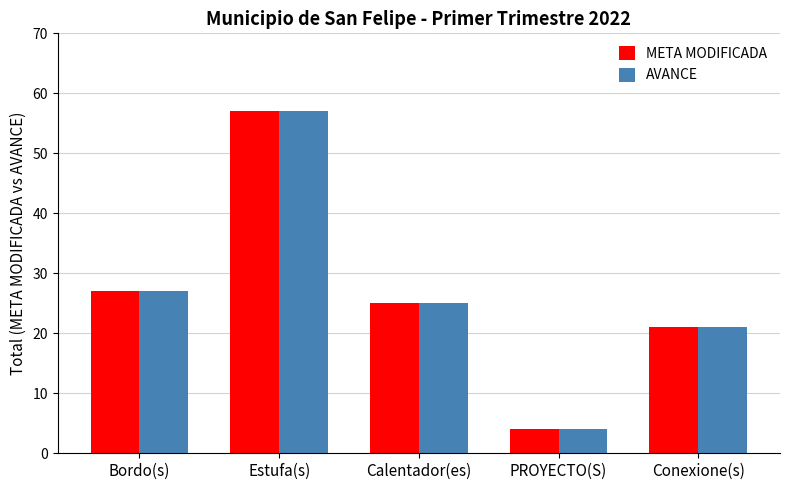

Which category has the highest value across all series?

Estufa(s)